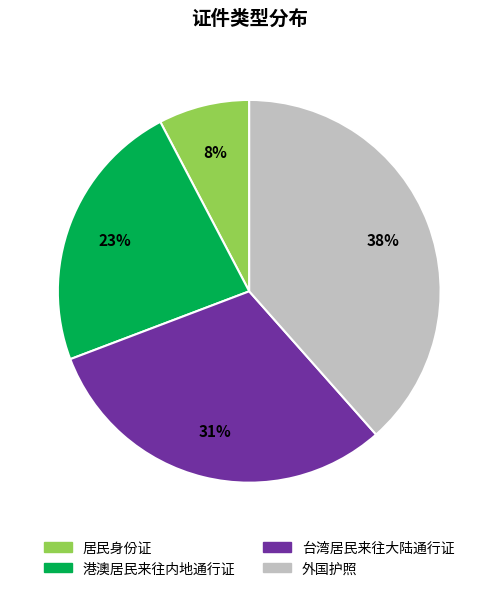

Is the sum of 港澳居民来往内地通行证 and 外国护照 greater than half?

Yes